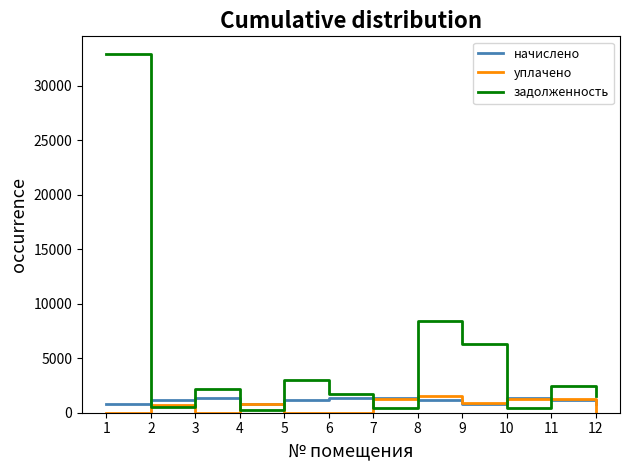

The value of начислено at 11 is 1154.2. True or false?

True